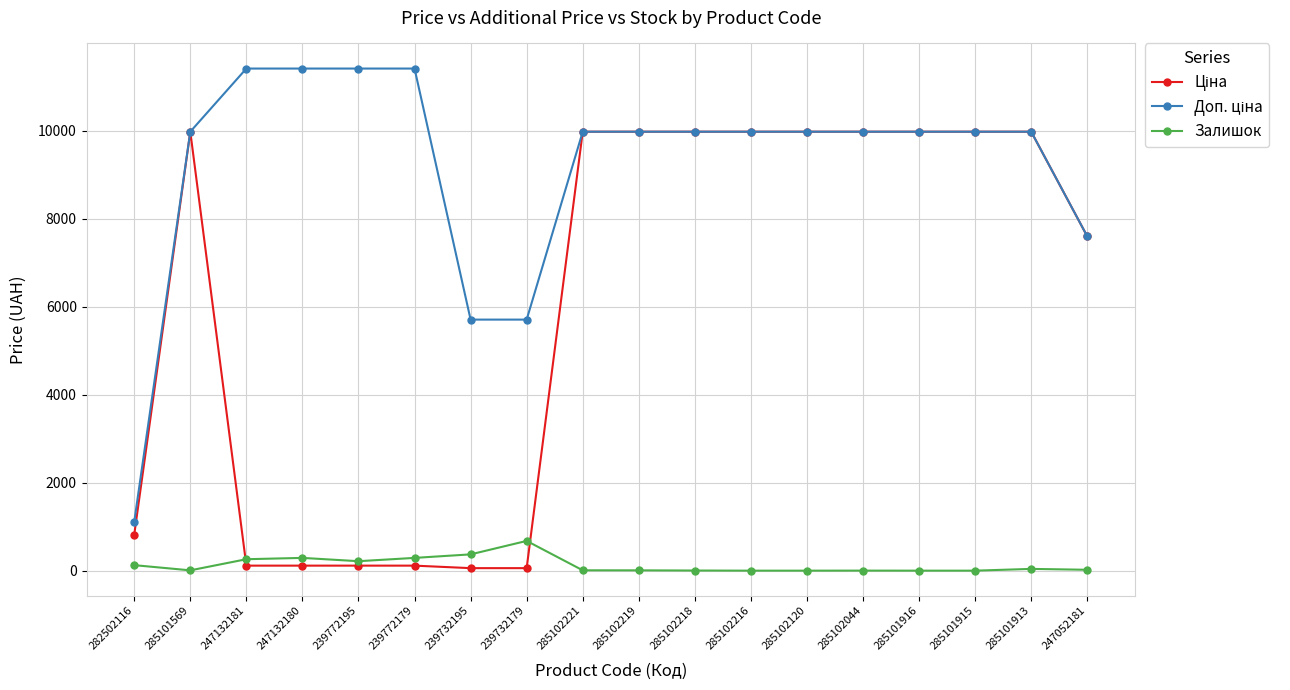

What is the greatest value displayed?

11410.0